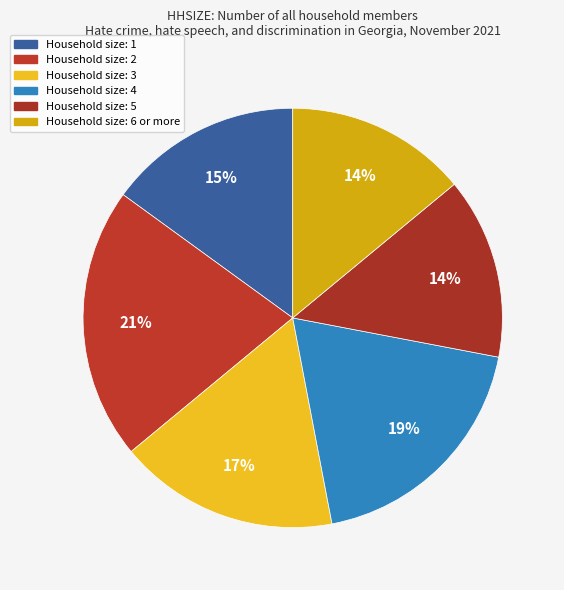

How many slices are in this pie chart?

6